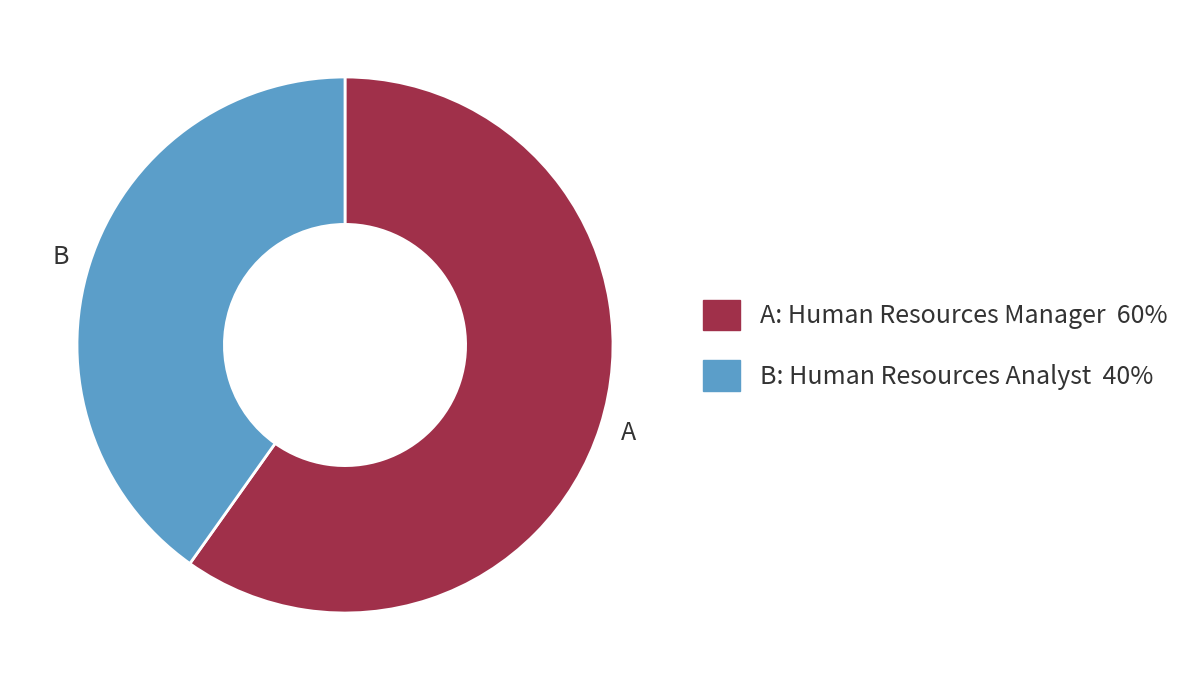

How many segments does this pie chart have?

2